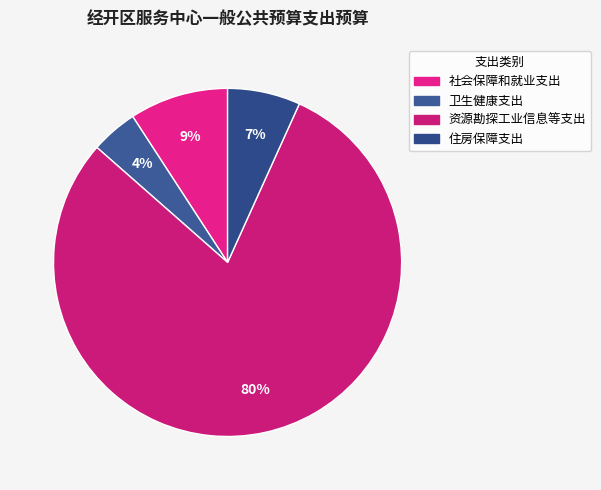

To the nearest percent, what is the difference between the 住房保障支出 and 资源勘探工业信息等支出 slice percentages?

73%